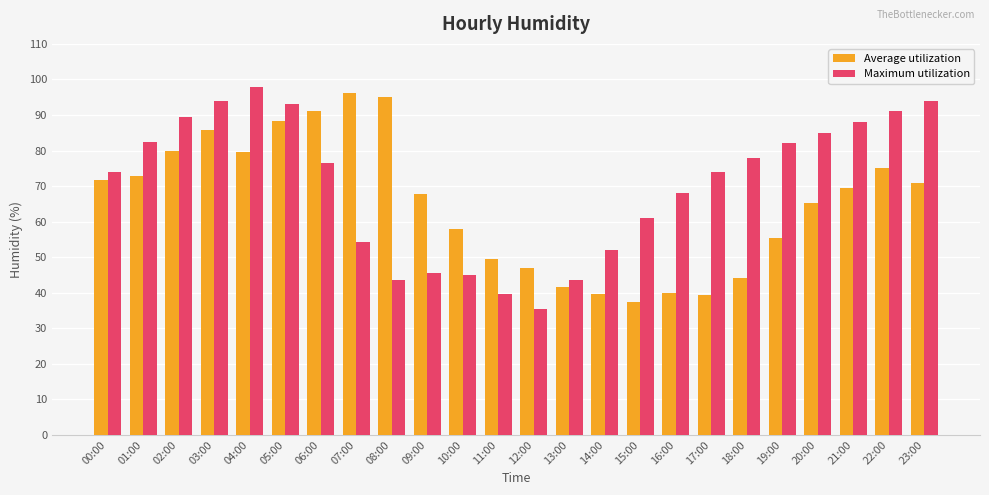

The Average utilization series shows 15.3 at 11:00. True or false?

False